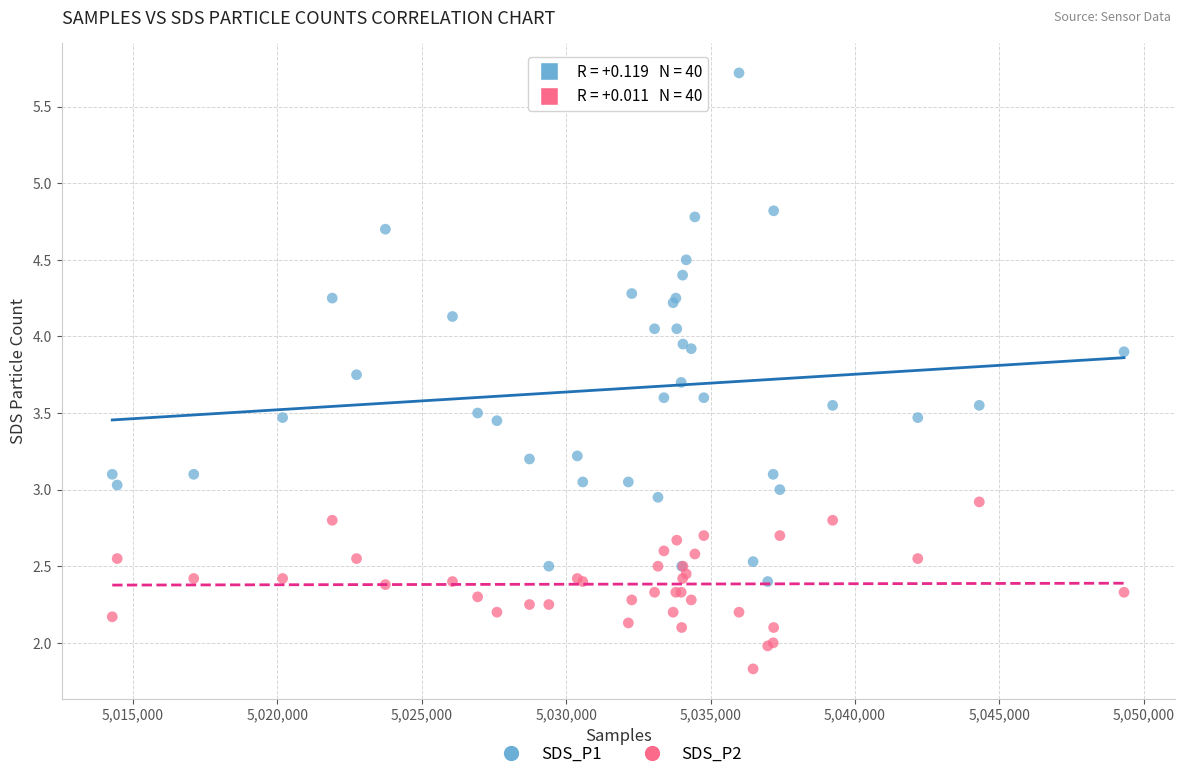

Which series reaches the minimum Y coordinate?

SDS_P2